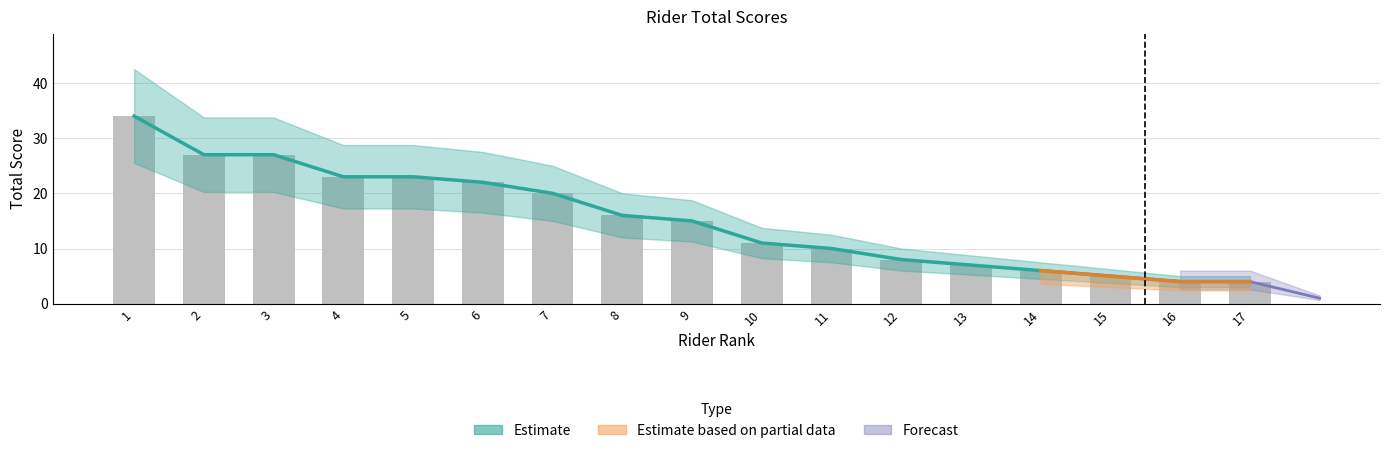

The chart shows a value of 20 at 7. True or false?

True